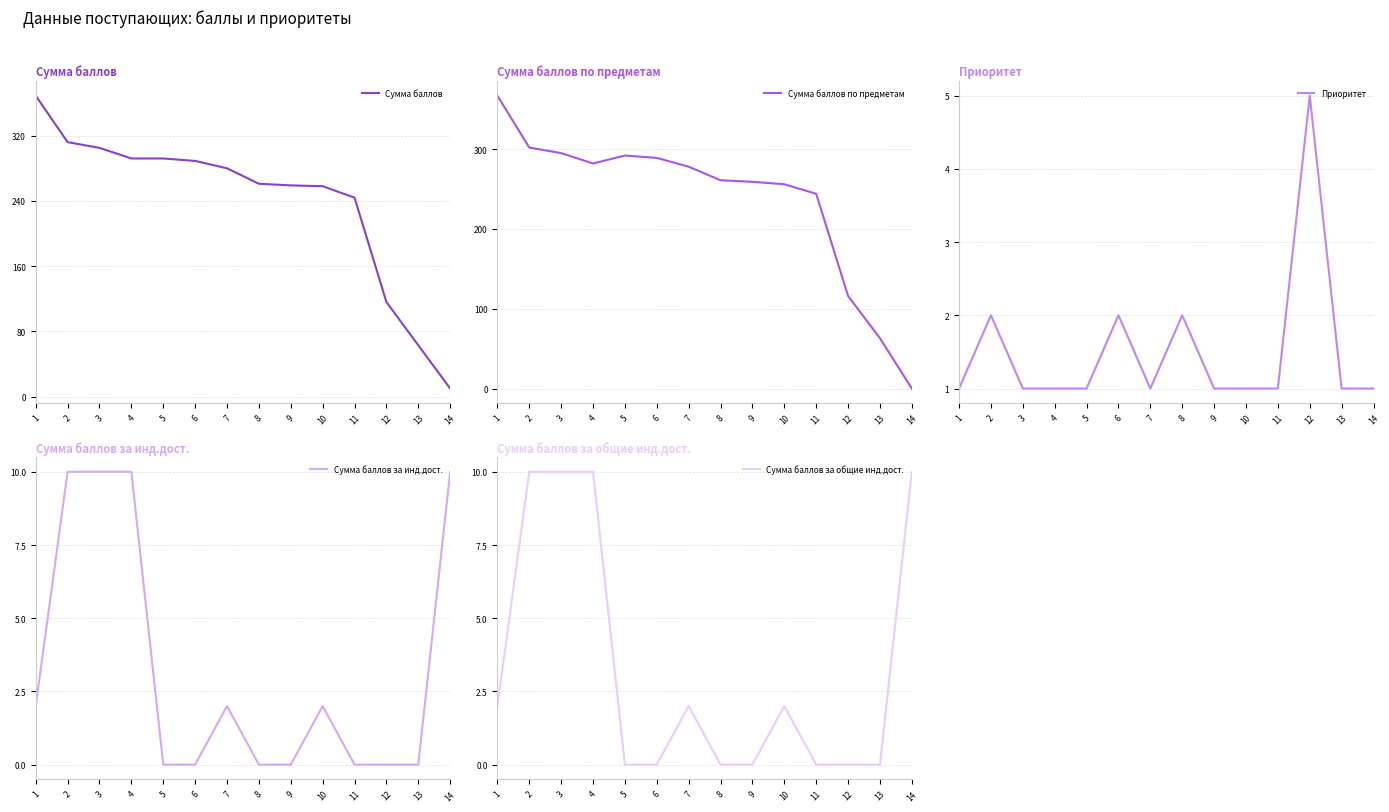

What is the value of the Сумма баллов по предметам point at the 6th from the left?

289